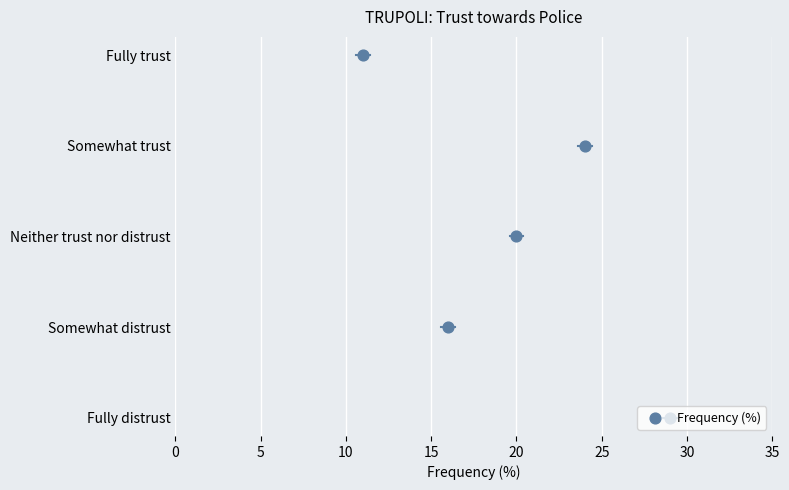

What is the change in value from 5 to 20?

+3